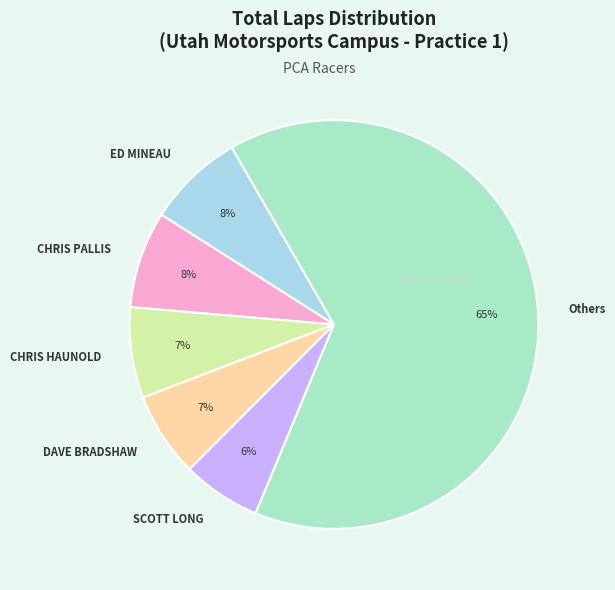

Which has a higher value, CHRIS PALLIS or Others?

Others